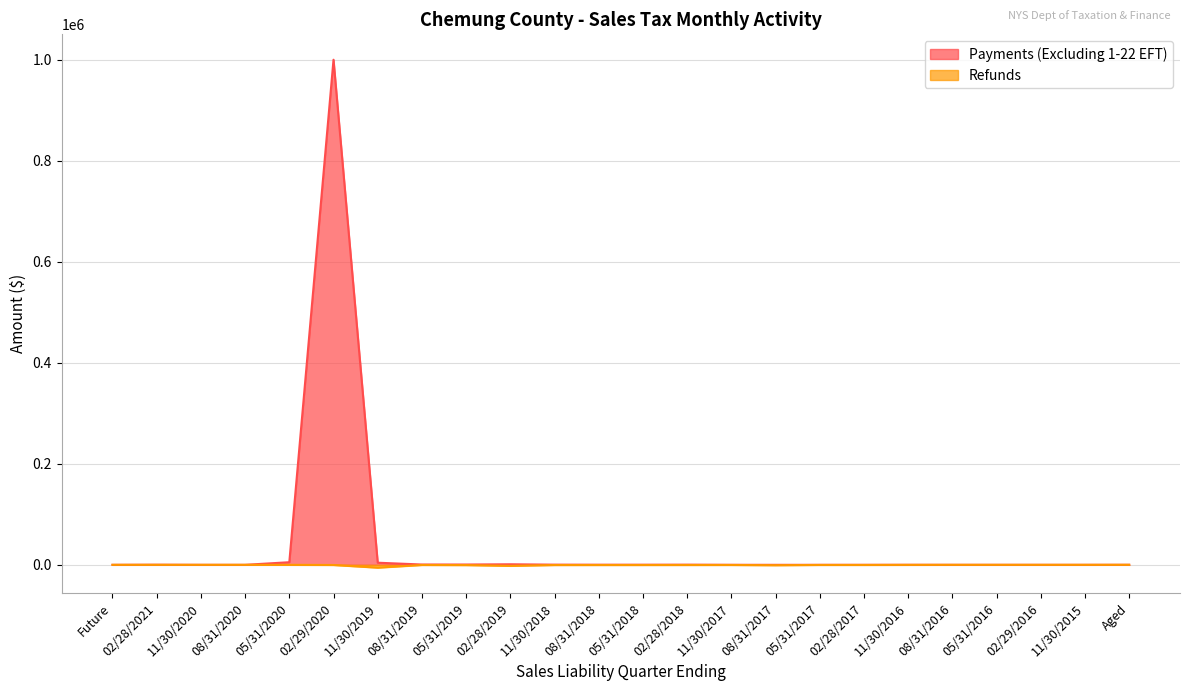

Reading left to right, what are all the values shown in this chart?

Payments (Excluding 1-22 EFT): 0.0	208.2	0.0	0.0	5153.6	1000000.0	4184.9	602.6	592.8	1081.1	350.7	213.5	225.0	291.0	48.4	2.8	7.9	13.6	78.0	3.8	6.5	3.4	0.6	67.7
Refunds: 0.0	0.0	0.0	0.0	0.0	-330.8	-5589.3	-309.6	-523.6	-2004.6	-410.6	-358.9	-353.5	-331.8	-298.9	-776.8	-260.0	-265.4	-108.4	0.0	0.0	0.0	0.0	42.9